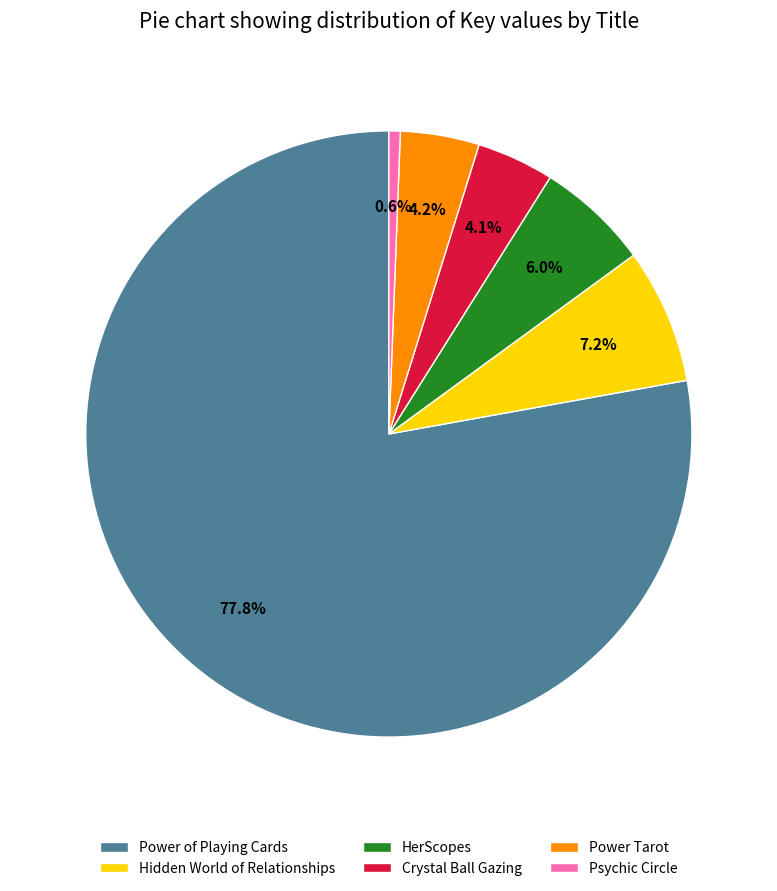

To the nearest percent, what is the average slice percentage?

17%